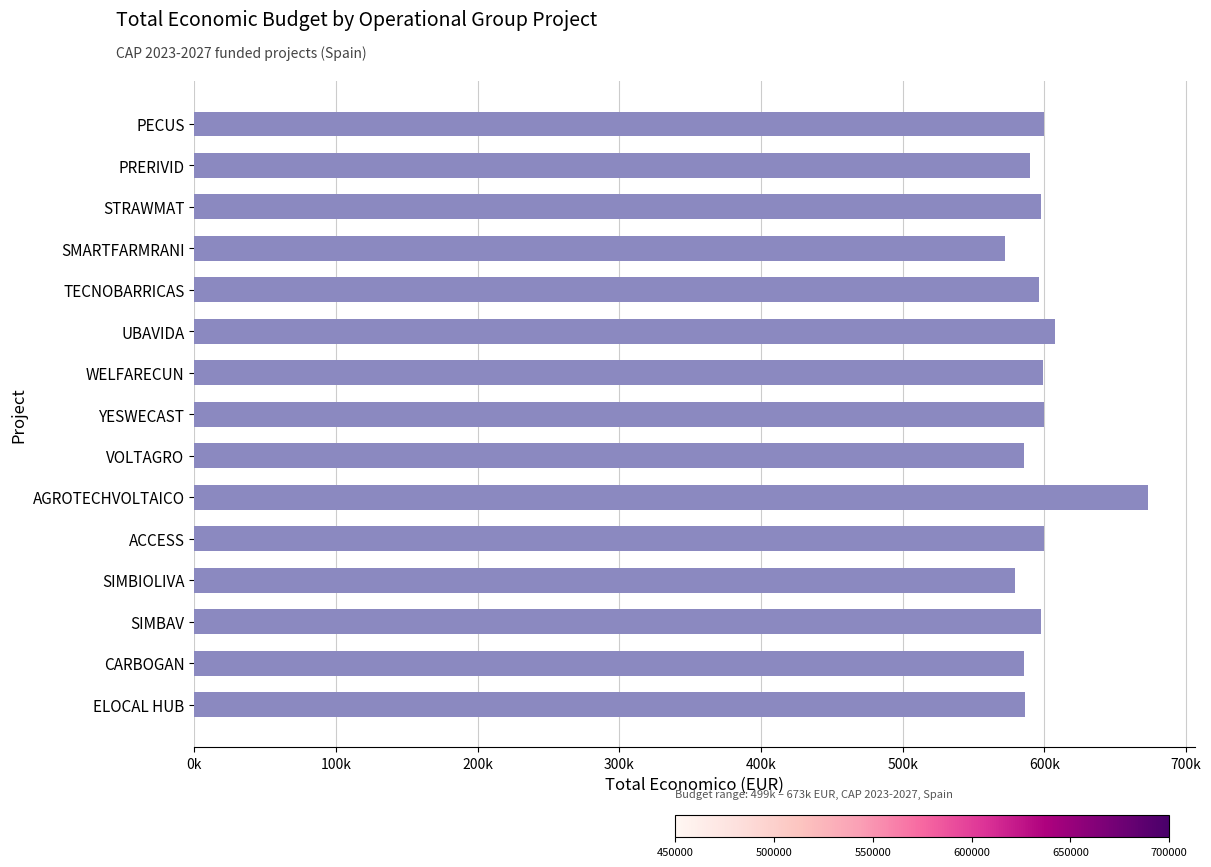

What is the difference between the second highest and minimum values?

35377